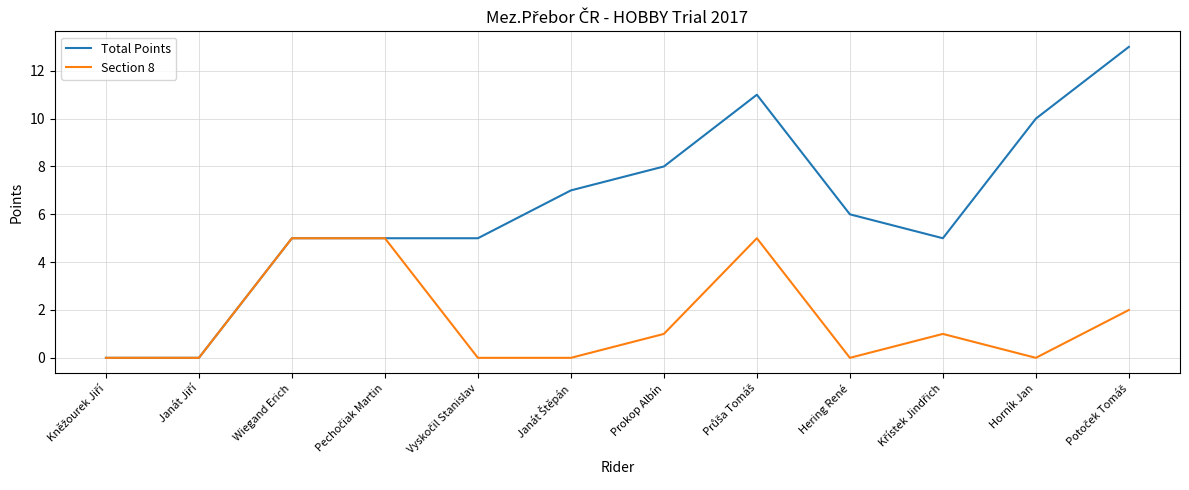

What is the maximum value for Section 8?

5